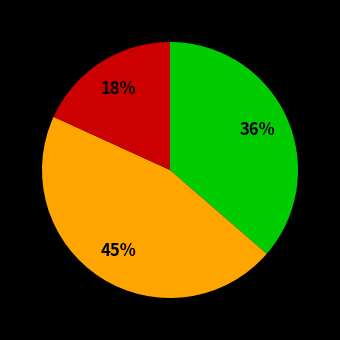

Is there any slice that represents more than half of the pie?

No